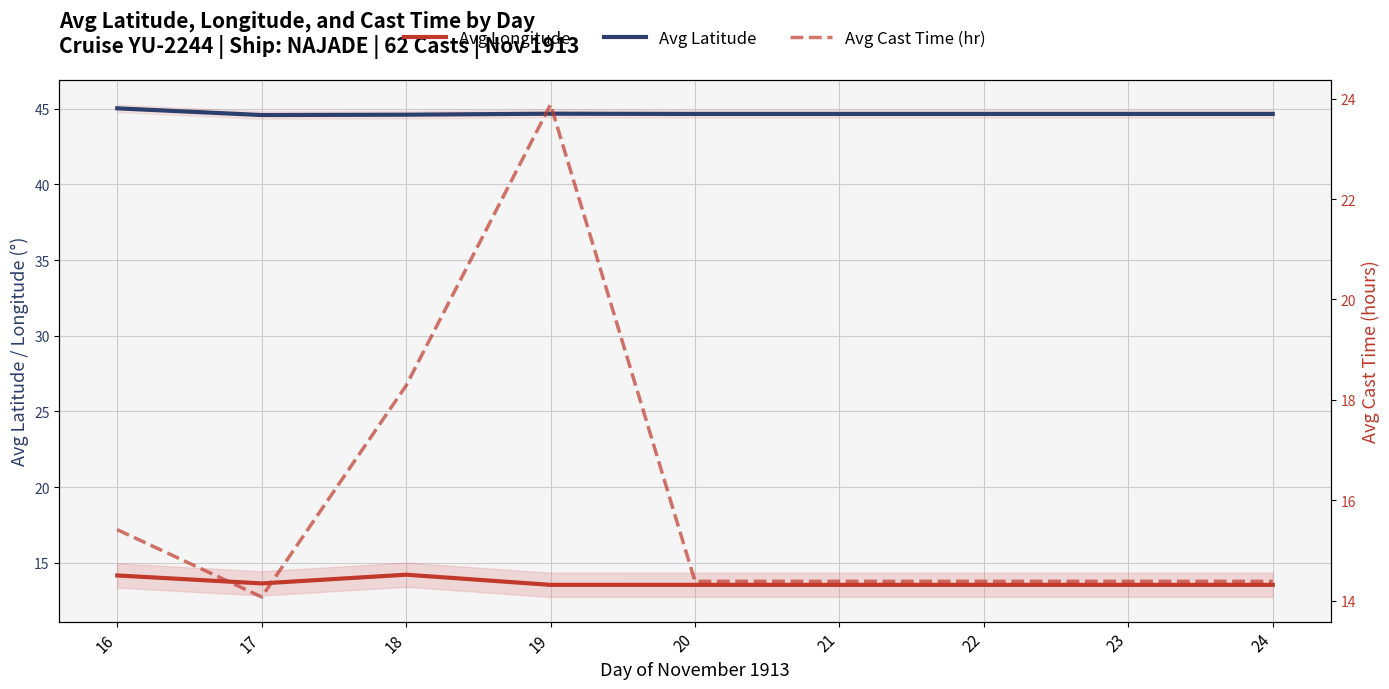

What is the value of the Avg Cast Time (hr) point at the 8th from the left?

14.4